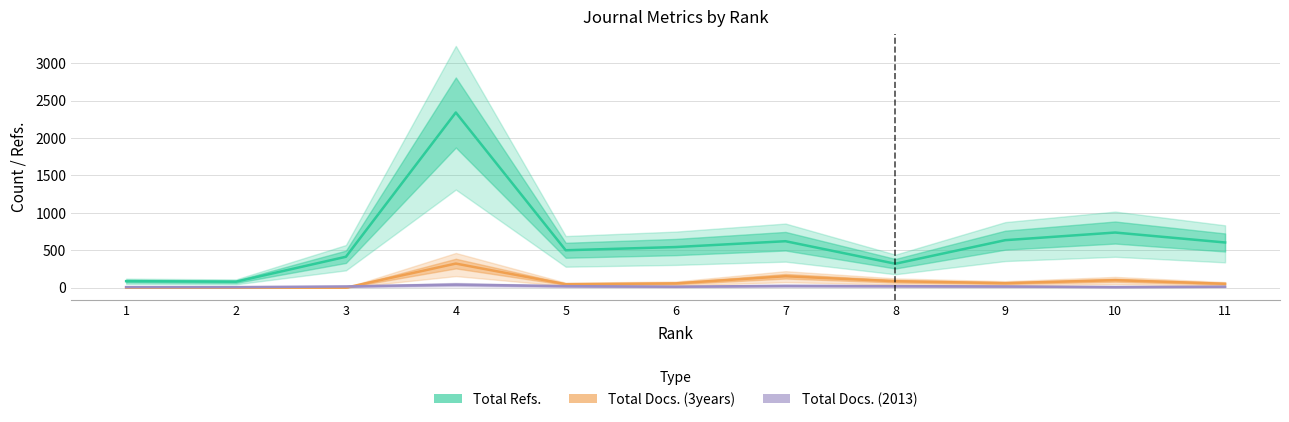

List the series in order of their peak value, lowest first.

Total Docs. (2013), Total Docs. (3years), Total Refs.